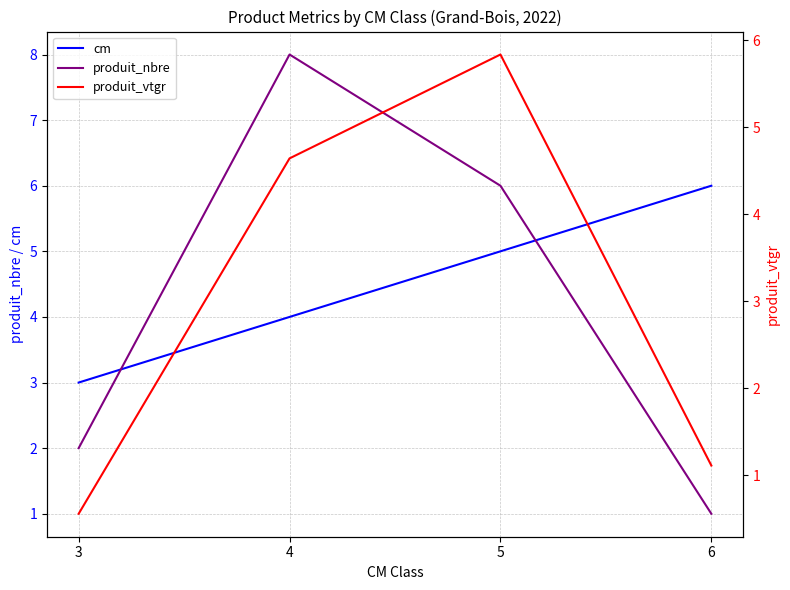

List the labels in order of produit_nbre value, largest first.

4, 5, 3, 6